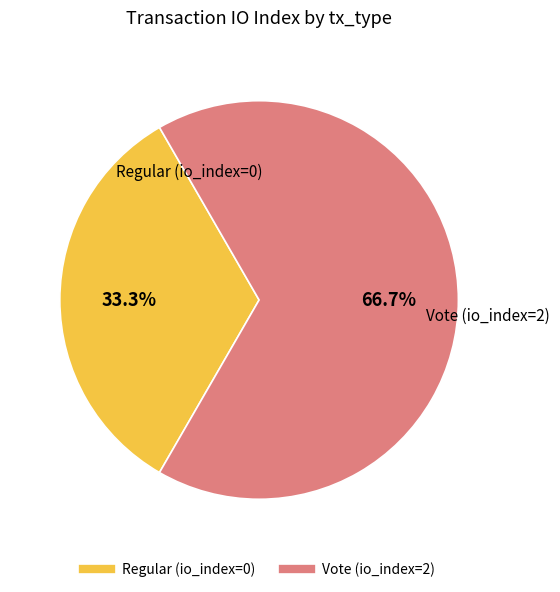

To the nearest percent, what is the difference between the largest and smallest slice percentages?

33%